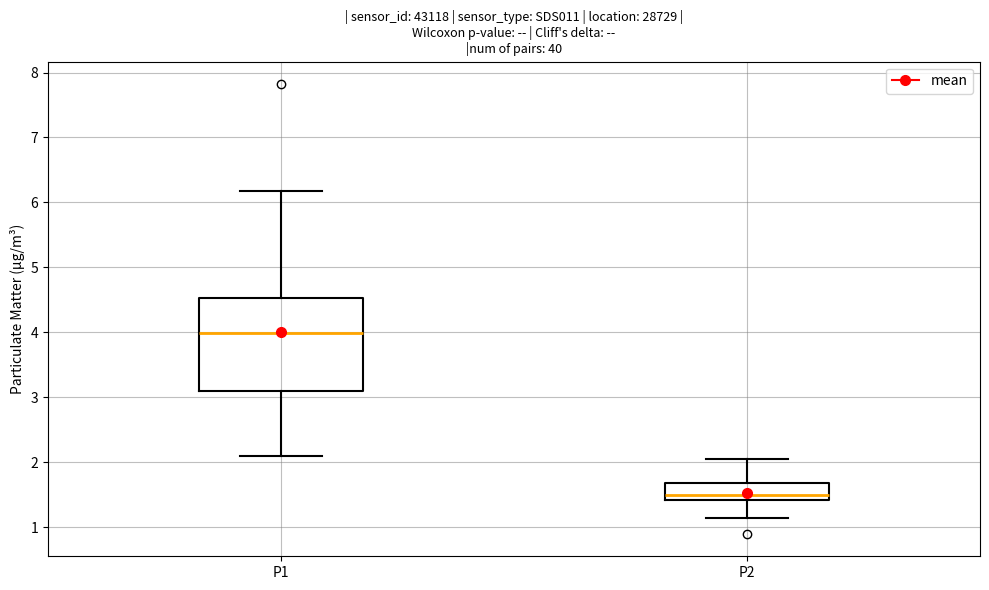

Which box has the lowest median line?

P2